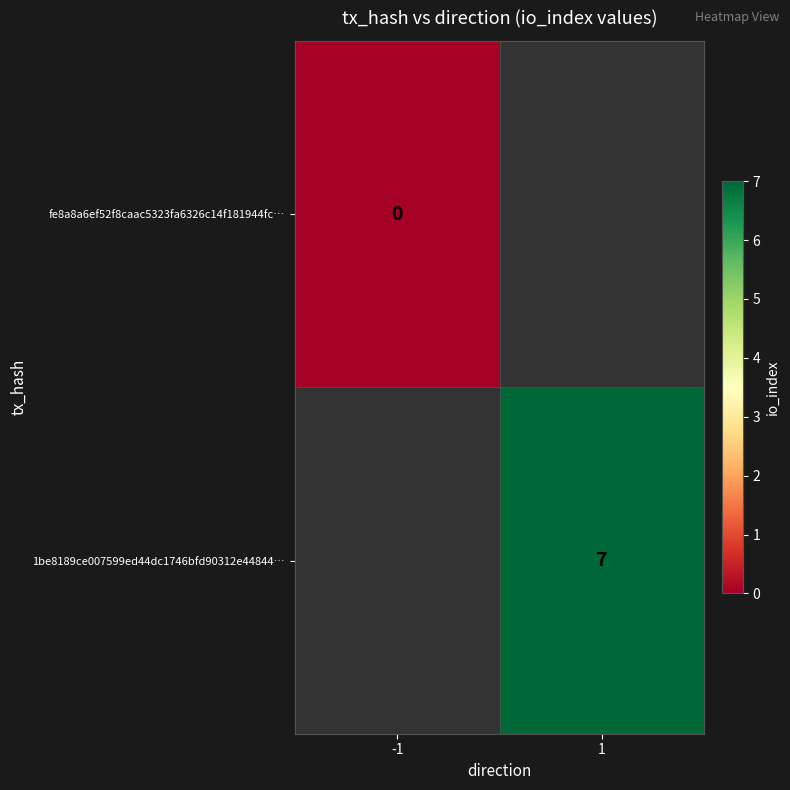

The 1be8189ce007599ed44dc1746bfd90312e44844… series shows 7 at 1. True or false?

True